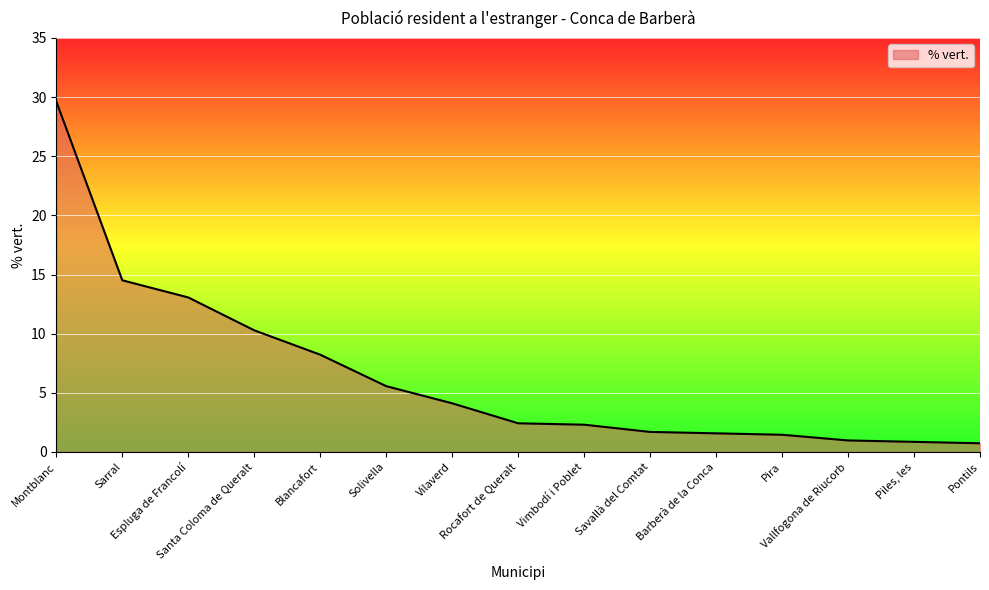

What is the smallest value displayed?

0.7